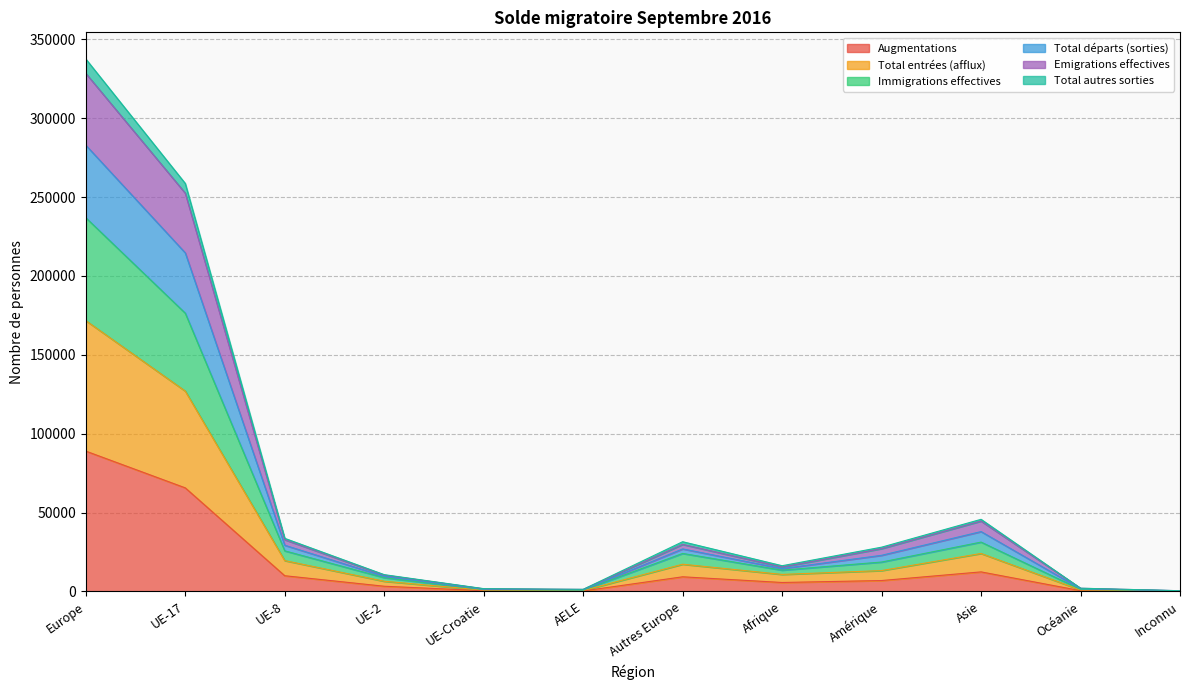

The value of Augmentations at Europe is 54629. True or false?

False